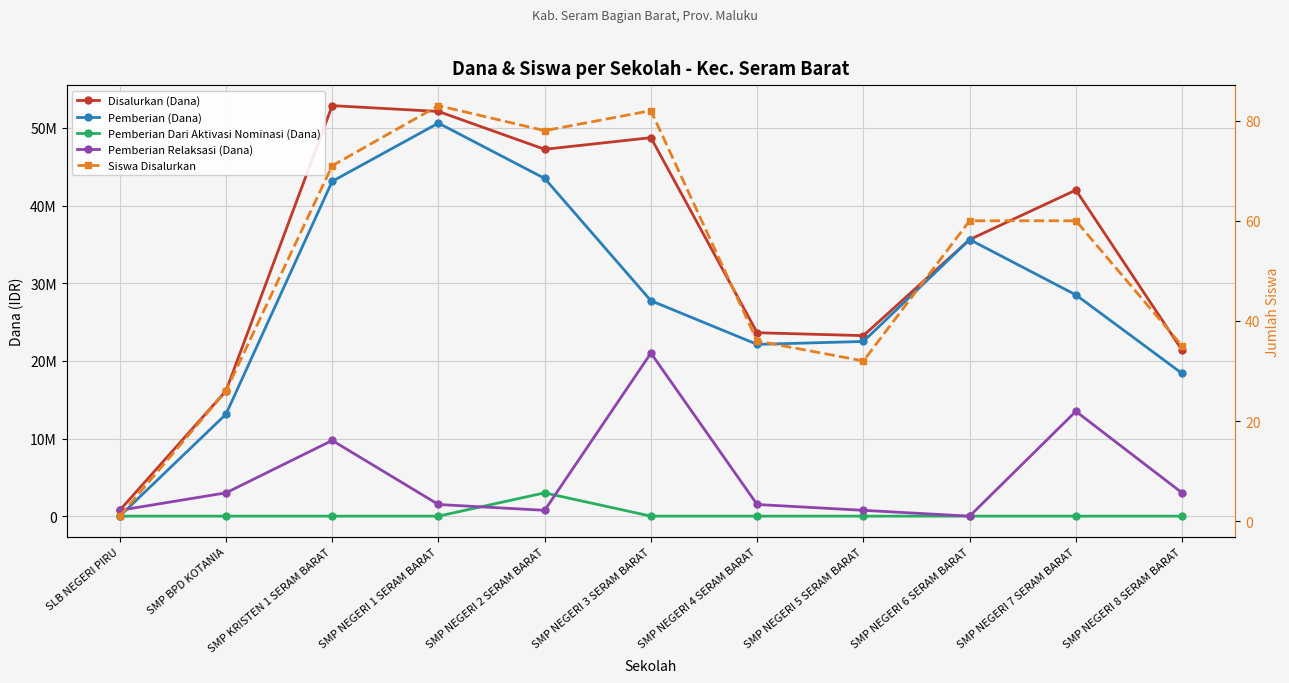

How many values in Pemberian Relaksasi (Dana) are above zero?

10